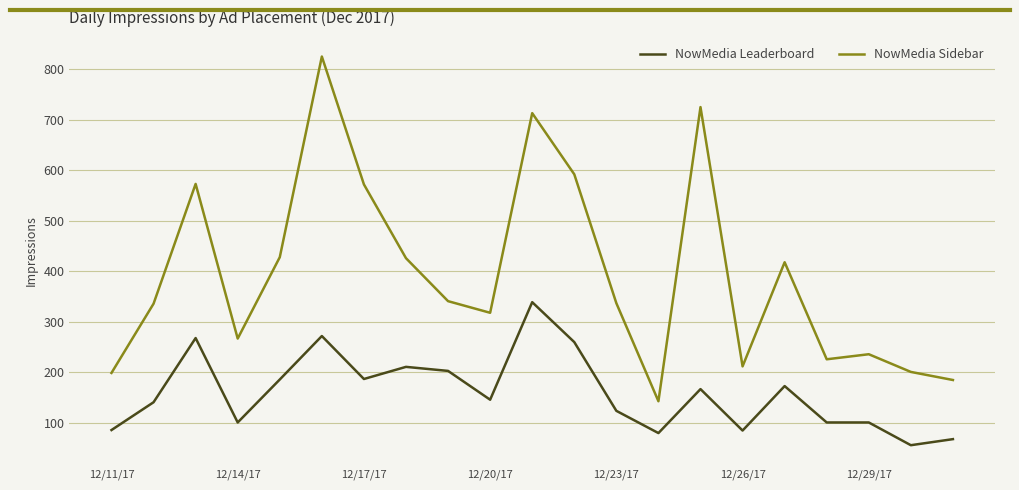

Rank the series by their maximum value, from highest to lowest.

NowMedia Sidebar, NowMedia Leaderboard